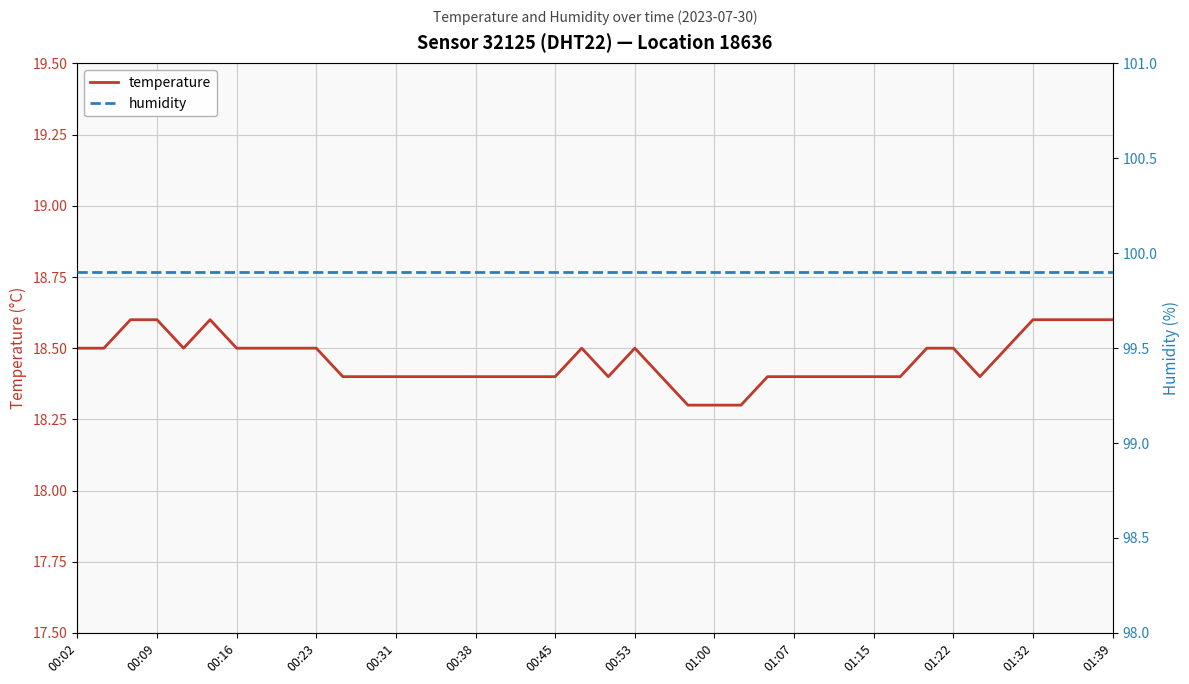

True or false: temperature and humidity cross at least once.

False